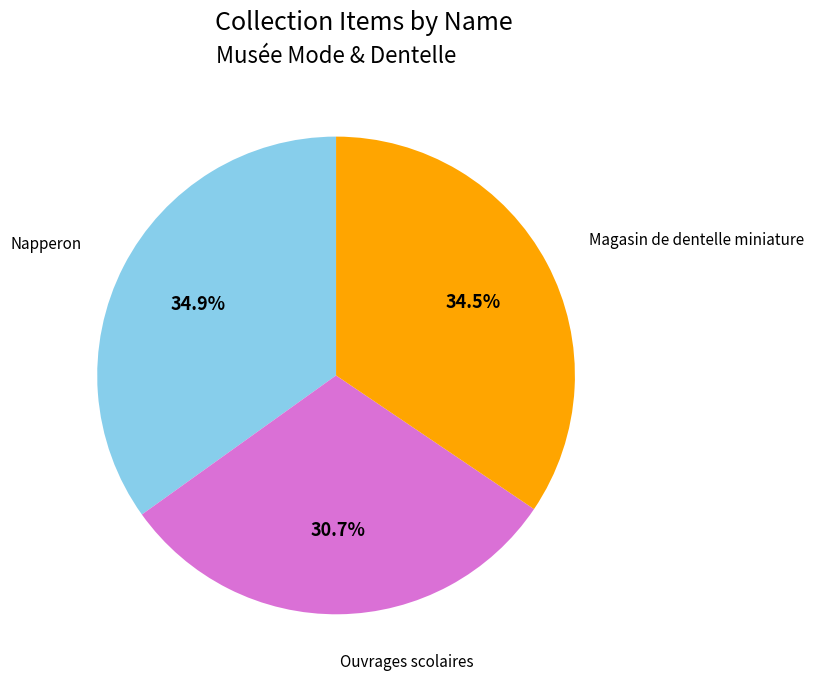

What is the smallest slice in the pie chart?

Ouvrages scolaires